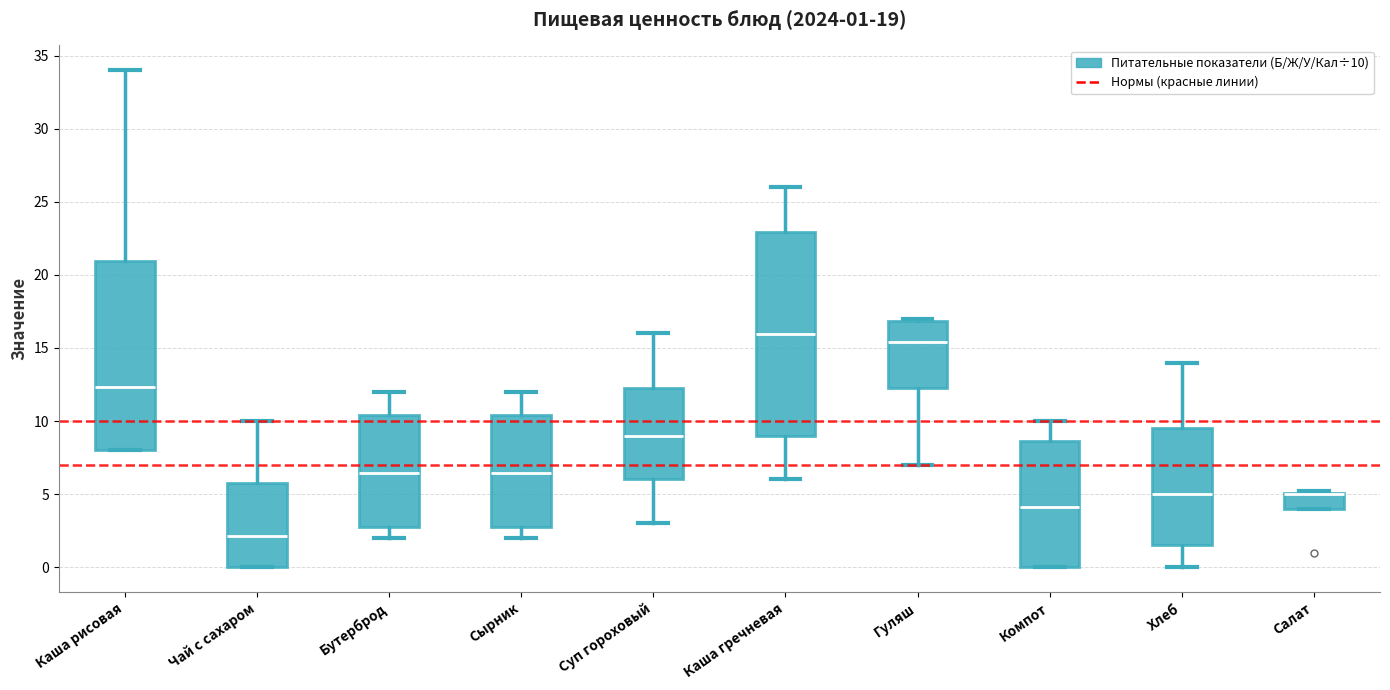

Comparing the boxes themselves (not the whiskers), which one is the tallest?

Каша гречневая